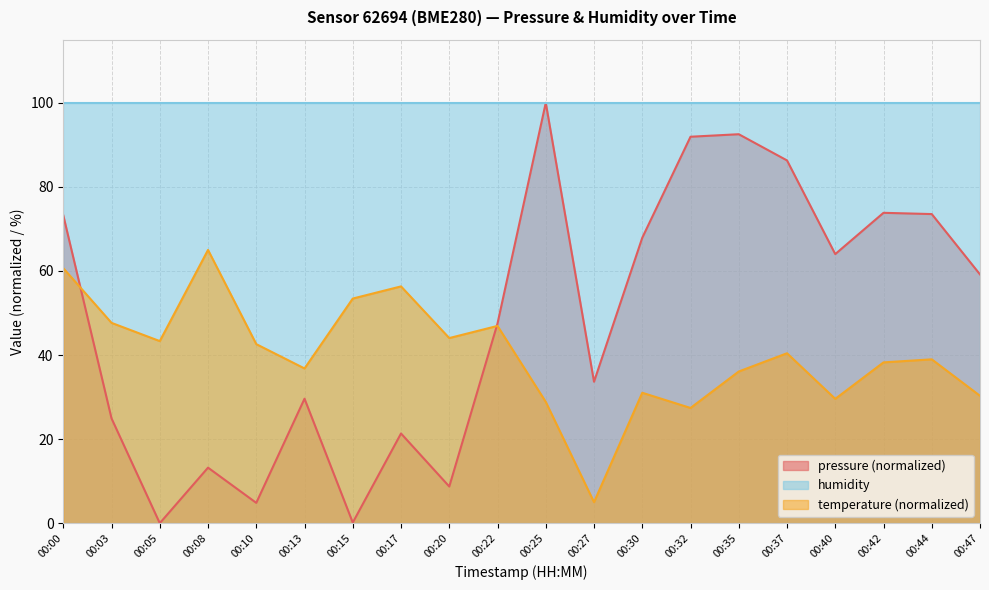

Rank the categories by temperature value from highest to lowest.

00:08, 00:00, 00:17, 00:15, 00:03, 00:22, 00:20, 00:05, 00:10, 00:37, 00:44, 00:42, 00:13, 00:35, 00:30, 00:47, 00:40, 00:25, 00:32, 00:27